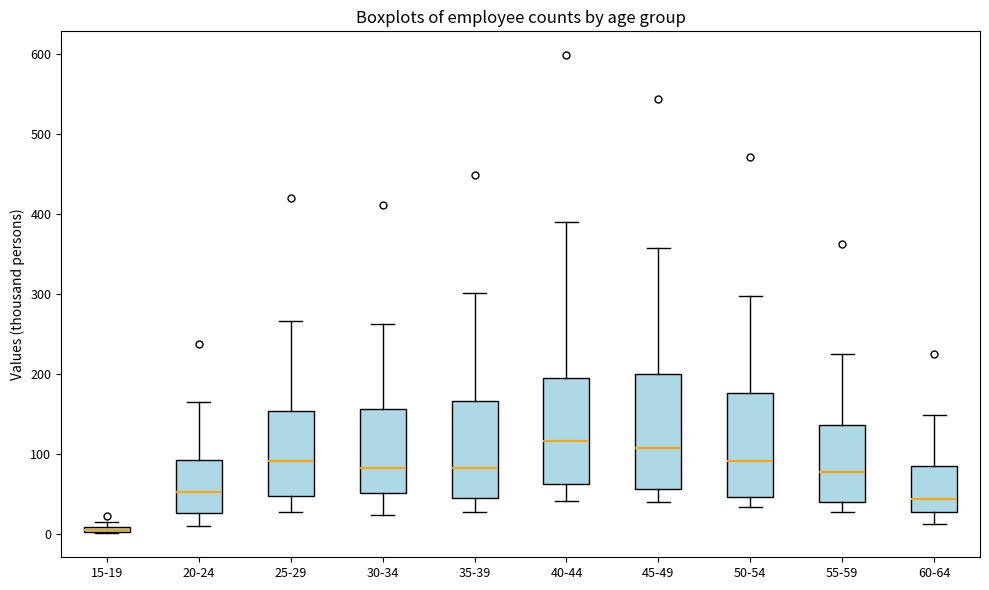

Which box has the lowest median line?

15-19